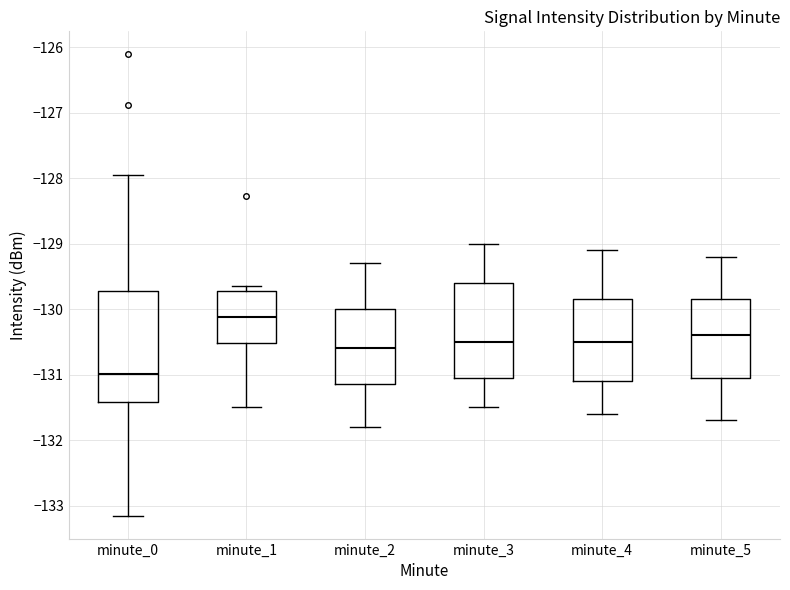

Which box is the tallest, from its lower edge to its upper edge?

minute_0